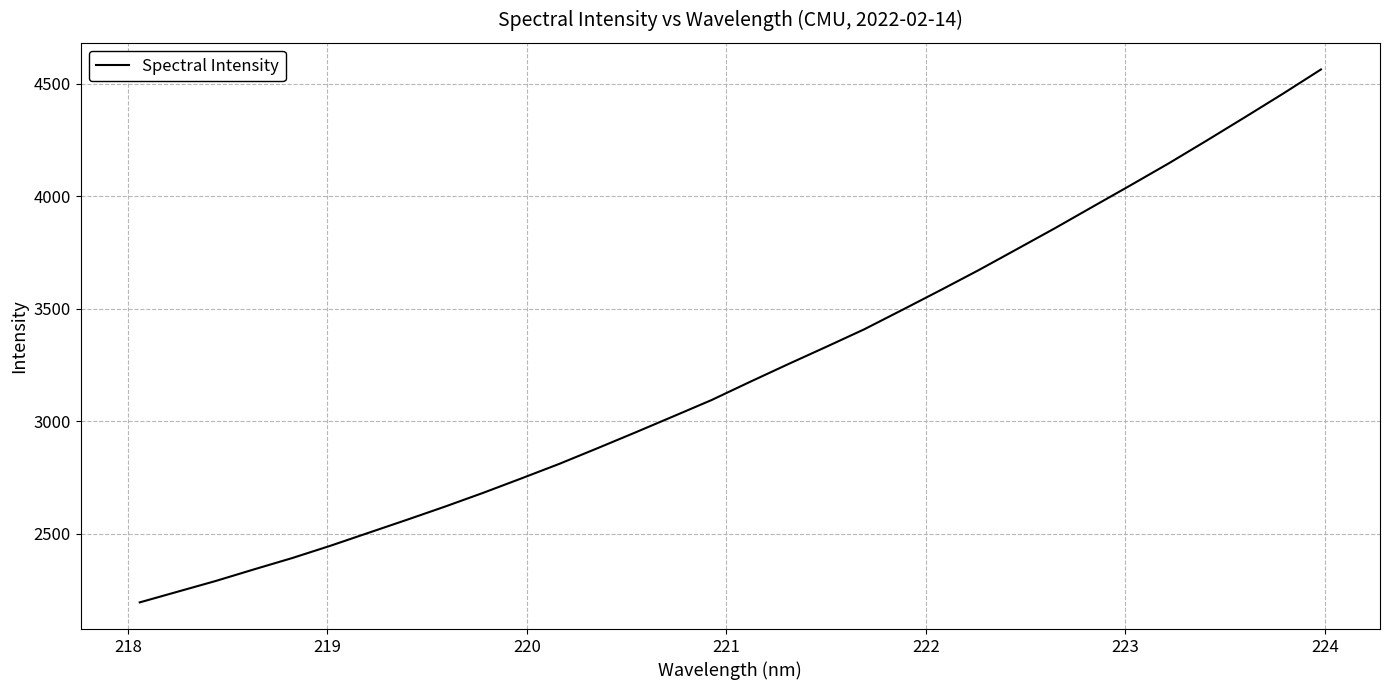

True or false: there are more than 1 points higher than both neighbors.

False